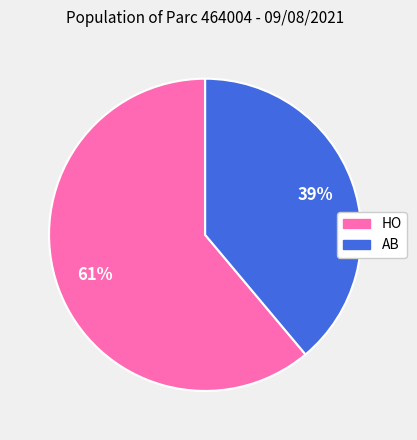

To the nearest percent, what portion does HO represent?

61%